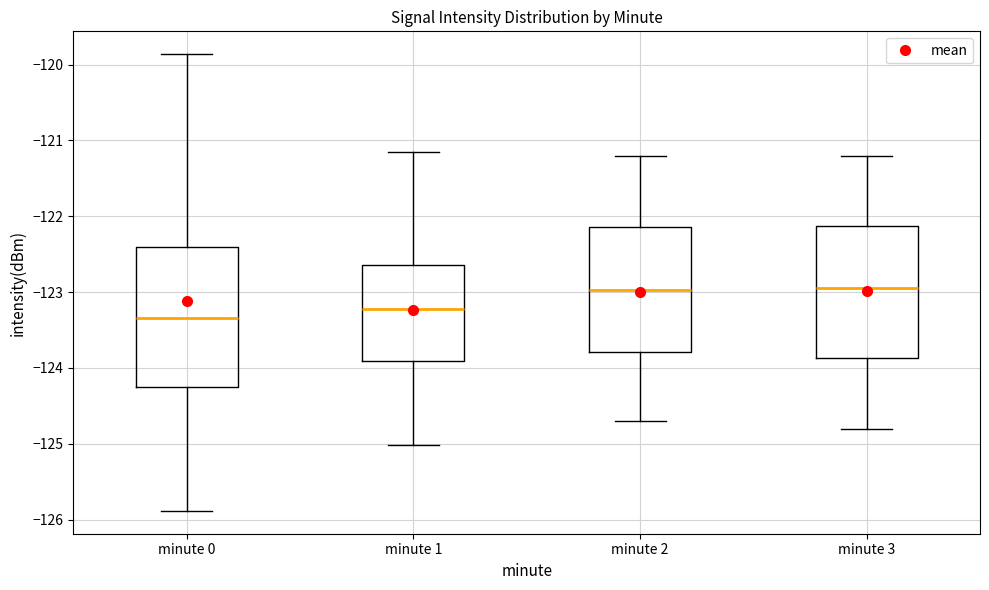

Reading left to right, read every box against the y-axis: the position of its median line, the range the box covers, and the ends of its whiskers. The values are not printed on the chart, so give them approximately, as read against the axis.

minute 0: median -123.3, box -124.3 to -122.4, whiskers -125.9 to -119.9
minute 1: median -123.2, box -123.9 to -122.6, whiskers -125.0 to -121.2
minute 2: median -123.0, box -123.8 to -122.1, whiskers -124.7 to -121.2
minute 3: median -122.9, box -123.9 to -122.1, whiskers -124.8 to -121.2